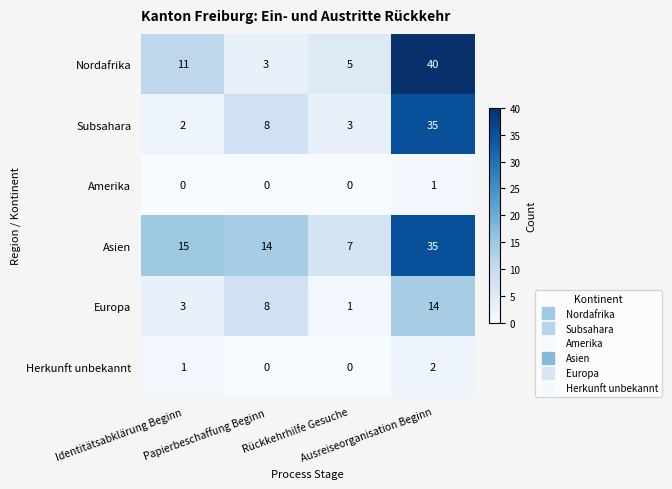

At how many categories does at least one series exceed 1?

4